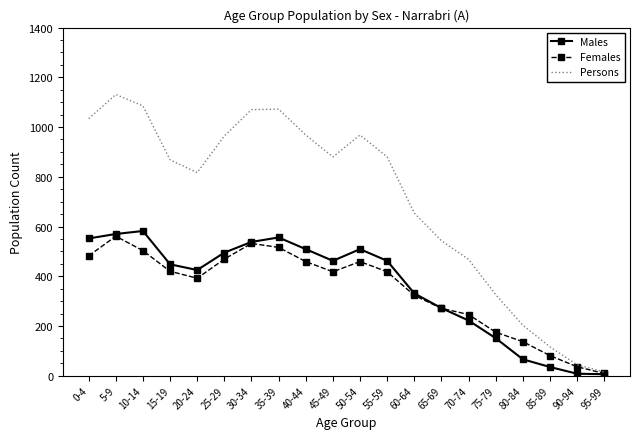

Read the Females value at 40-44.

459